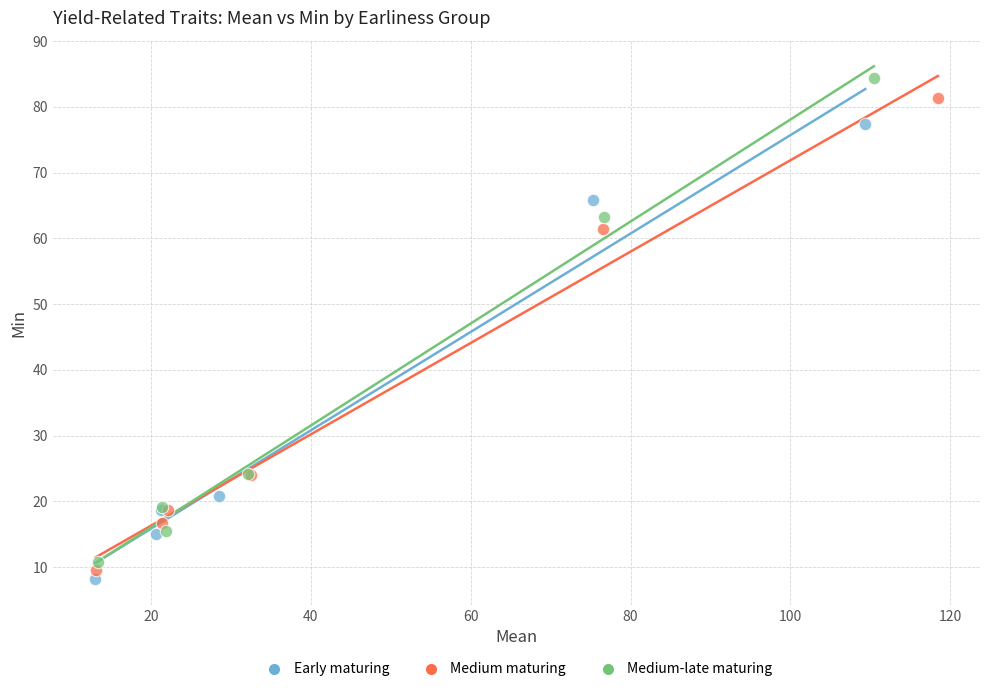

Which series has the largest Y range (max minus min)?

Medium-late maturing